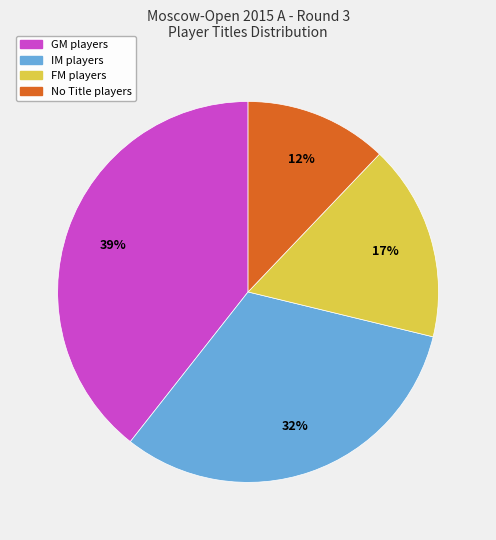

Is there a majority slice in this chart?

No